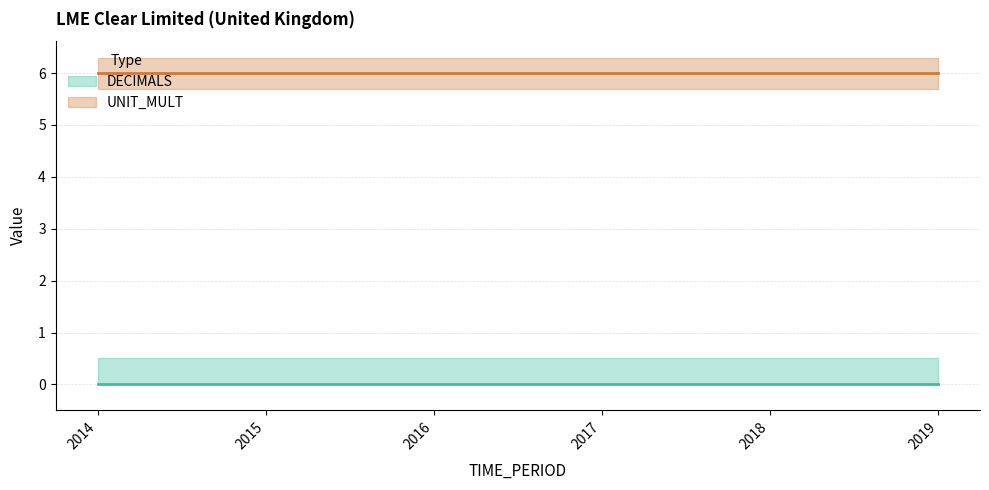

What is the value of the UNIT_MULT point at the 2nd from the left?

6